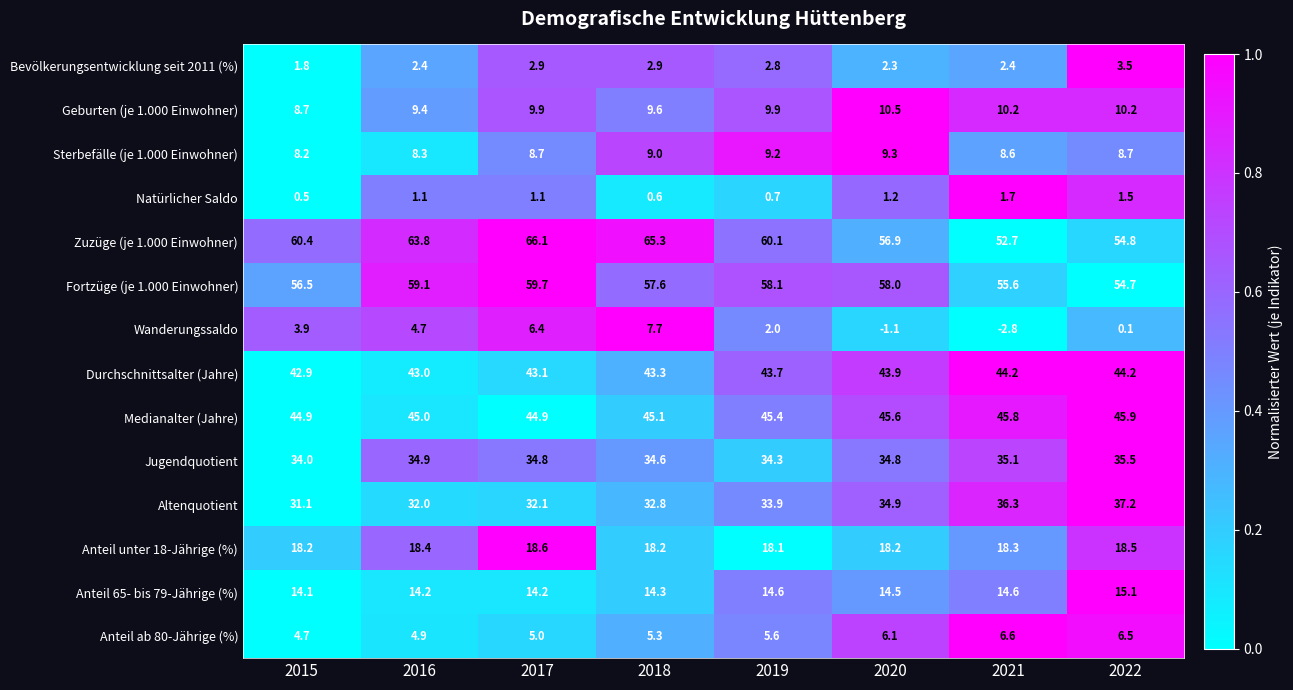

What is the difference between the maximum and second lowest values in the Altenquotient series?

5.2